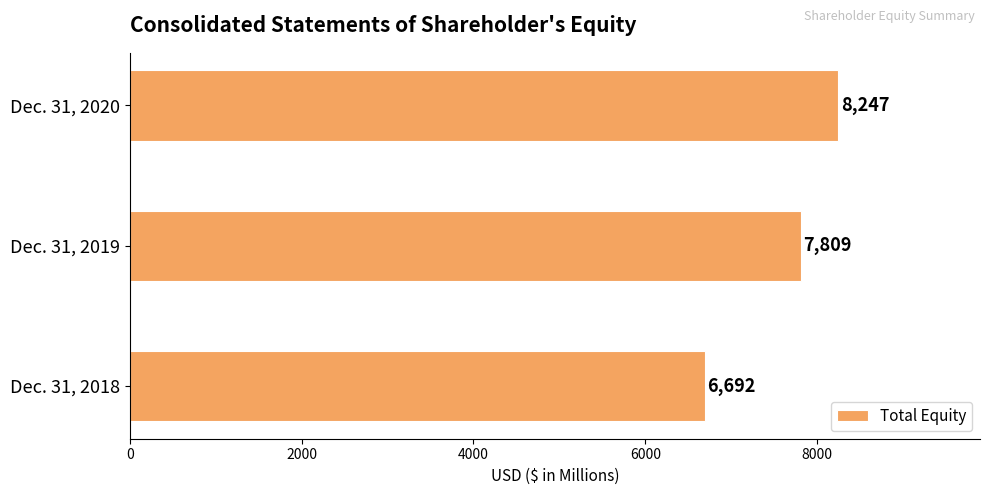

Reading top to bottom, what are all the values shown in this chart?

8247	7809	6692